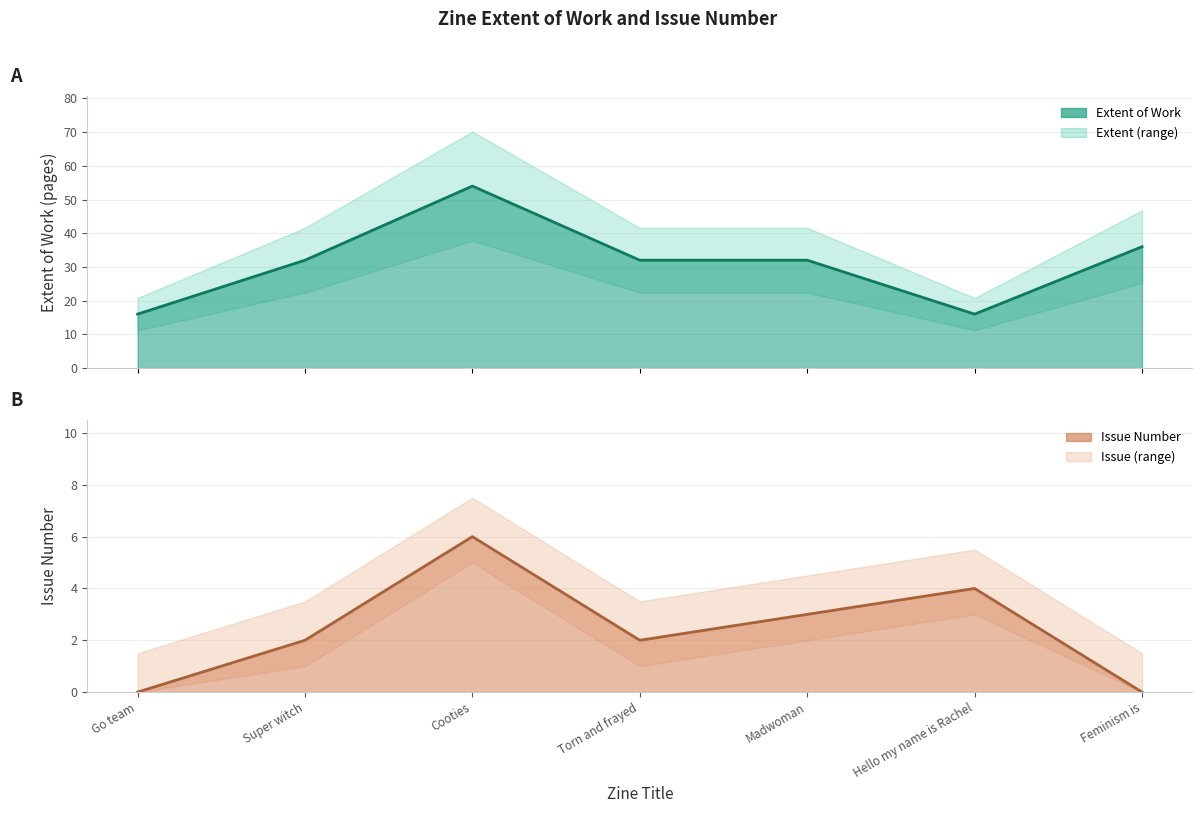

Reading left to right, what are all the values shown in this chart?

Extent of Work: Go team=16	Super witch=32	Cooties=54	Torn and frayed=32	Madwoman=32	Hello my name is Rachel=16	Feminism is=36
Issue: Go team=0	Super witch=2	Cooties=6	Torn and frayed=2	Madwoman=3	Hello my name is Rachel=4	Feminism is=0